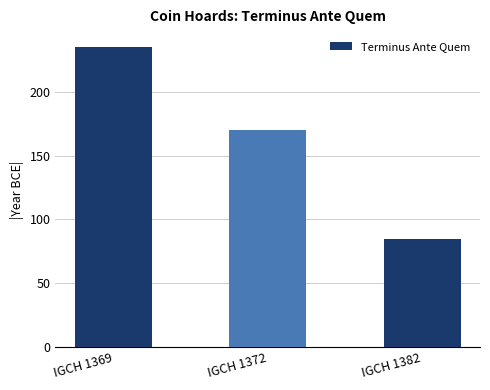

List the labels in order of value, largest first.

IGCH 1369, IGCH 1372, IGCH 1382